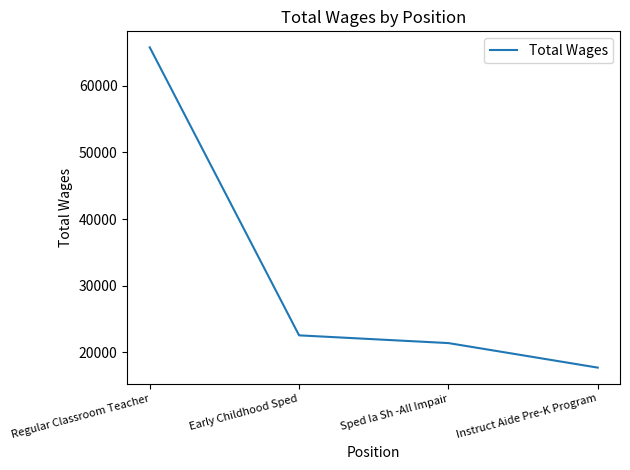

List the labels in order of value, smallest first.

Instruct Aide Pre-K Program, Sped Ia Sh -All Impair, Early Childhood Sped, Regular Classroom Teacher